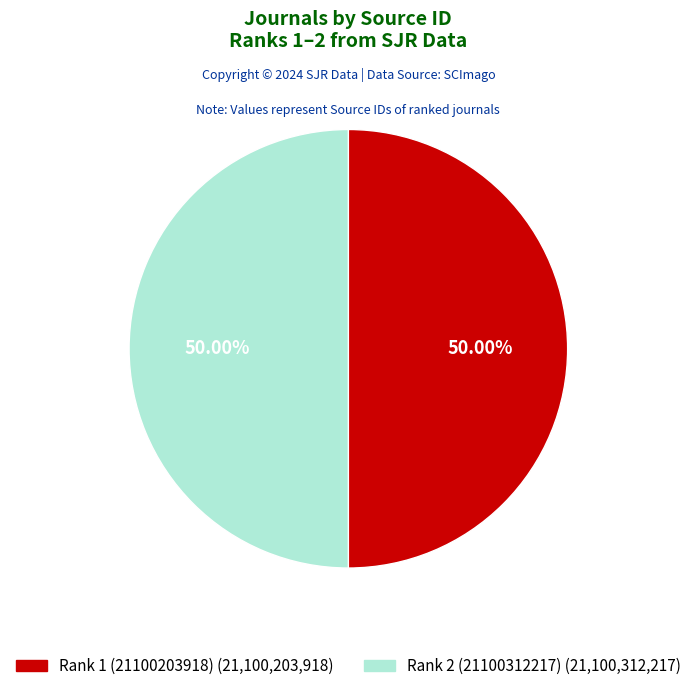

Is the sum of Rank 2 (21100312217) and Rank 1 (21100203918) greater than half?

Yes